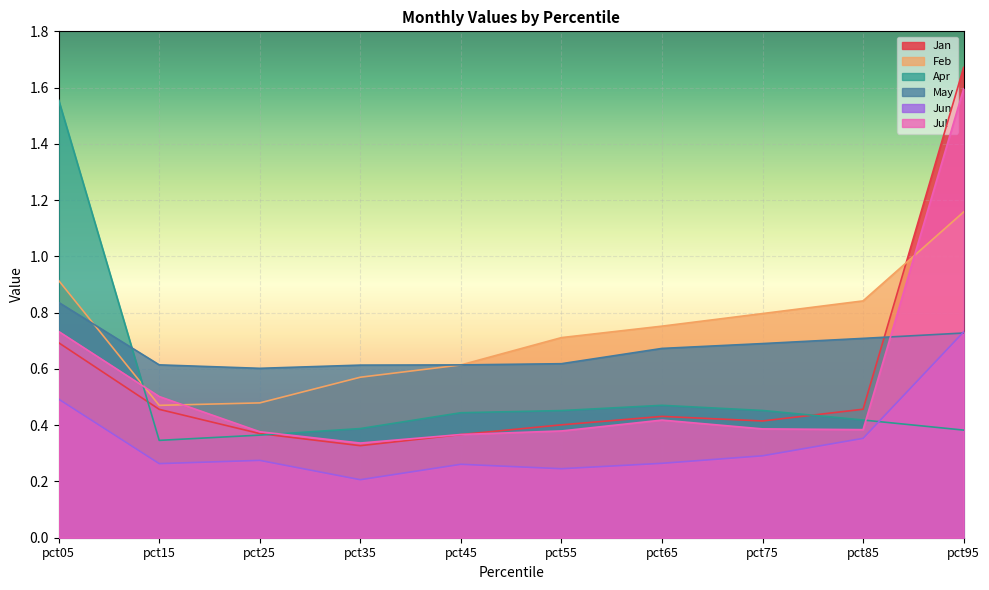

What is the difference between the maximum and second lowest values in the Jun series?

0.5